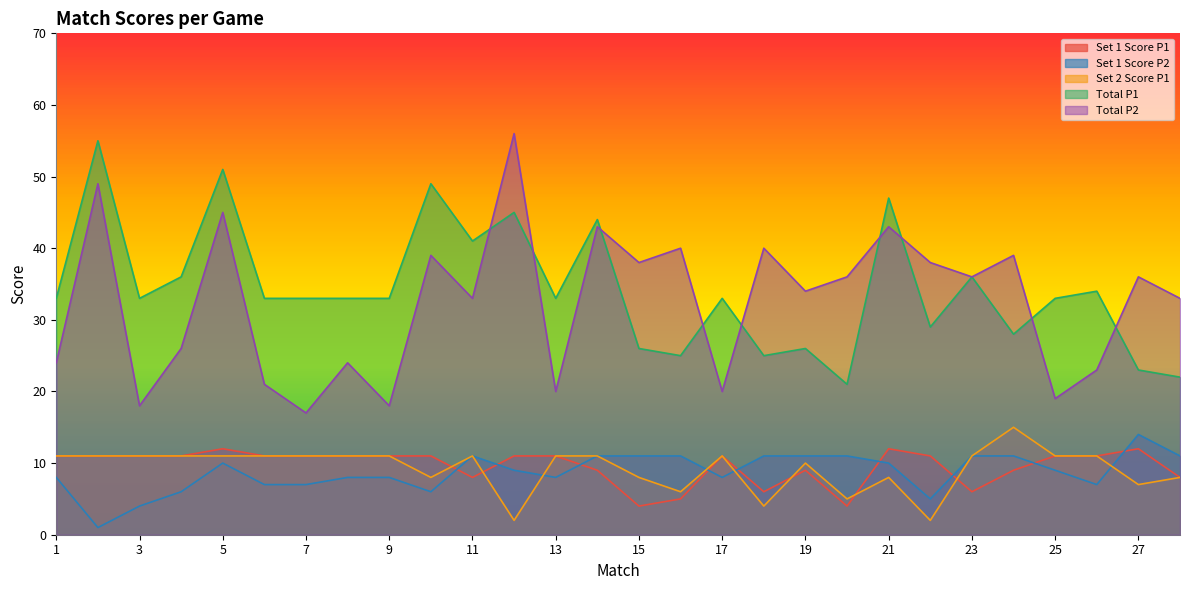

True or false: Total P2 has a value of 28 at 5.

False